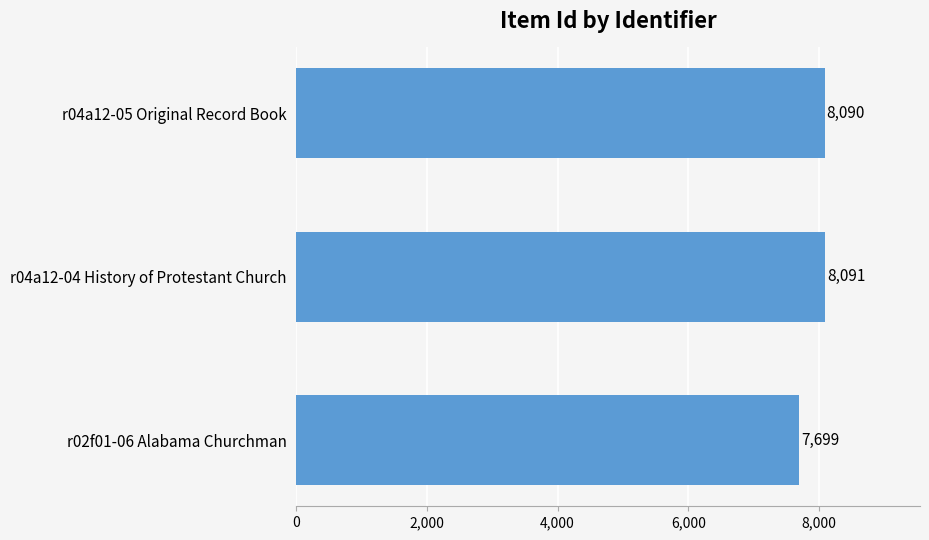

What is the value of the 1st bar from the top?

8090